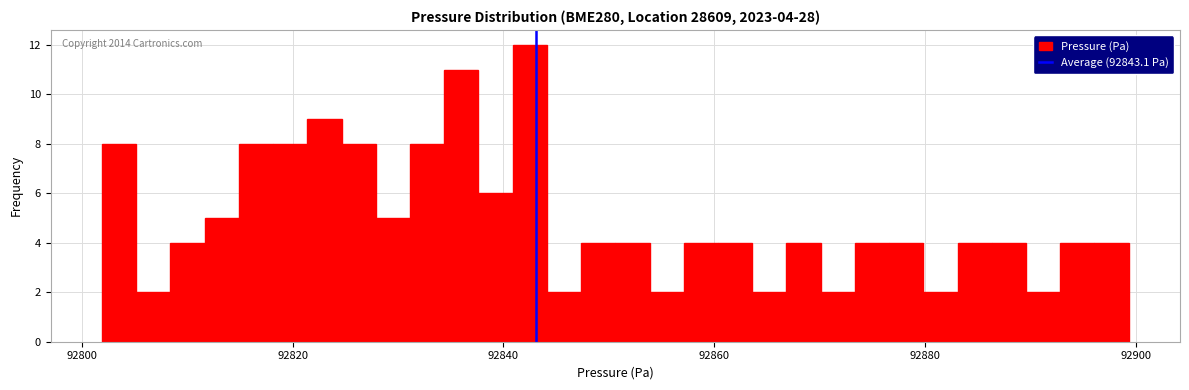

Read against the x-axis, roughly where is the centre of the tallest bar?

92842